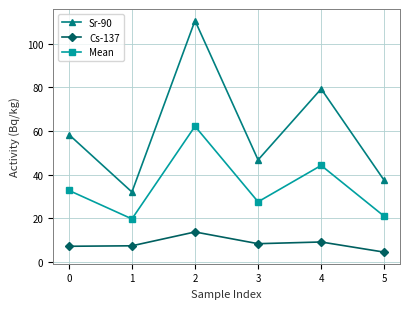

True or false: Mean and Cs-137 intersect in this chart.

False